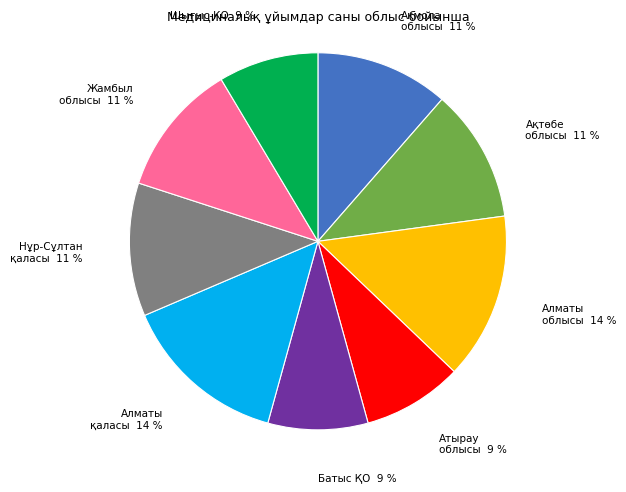

Does any single category account for the majority?

No